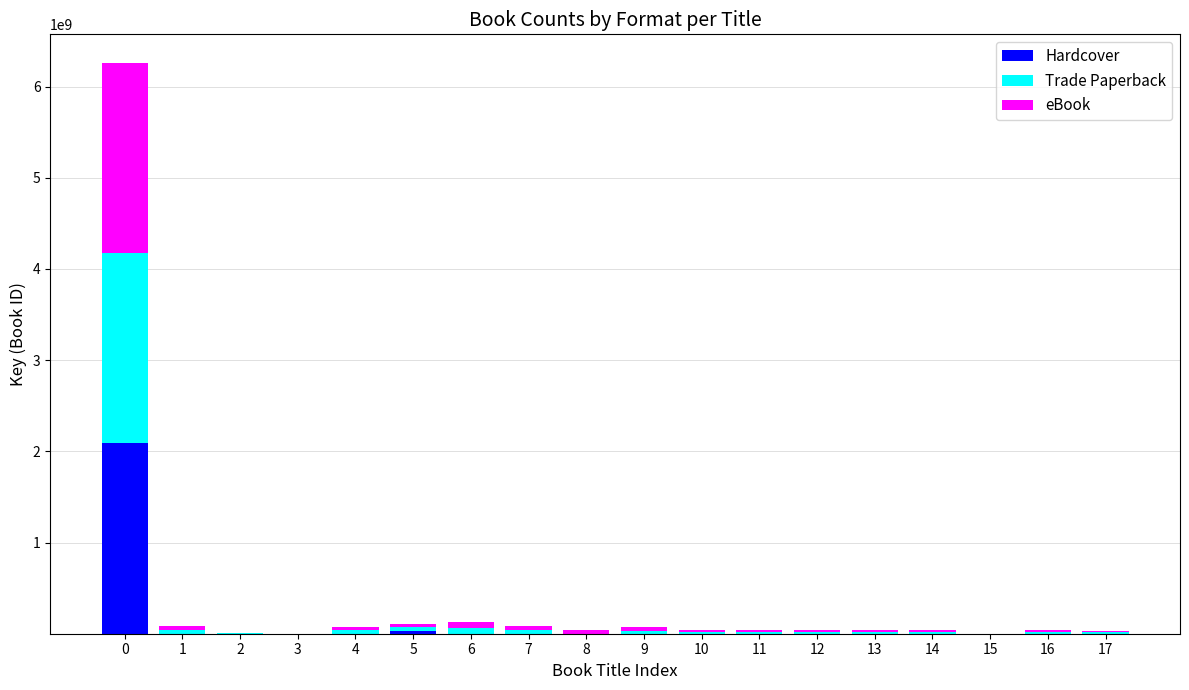

What is the maximum value for Hardcover?

2086623886